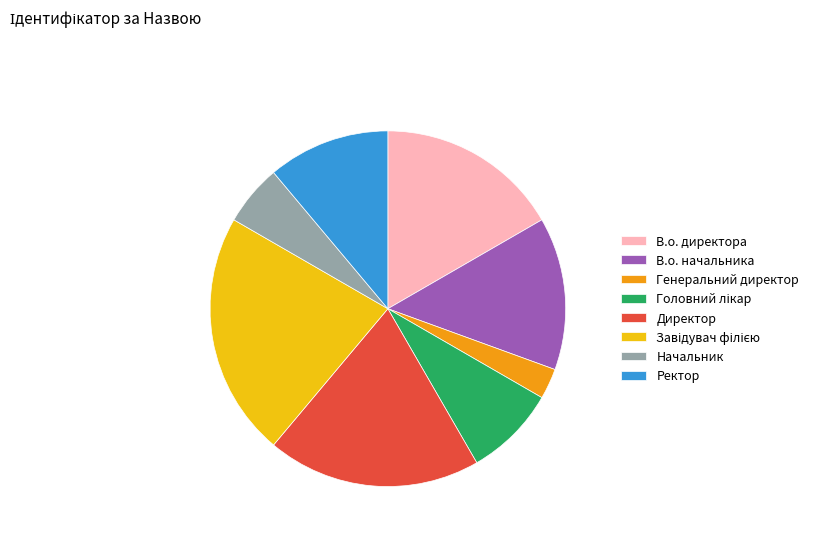

Which has a higher value, Начальник or Директор?

Директор